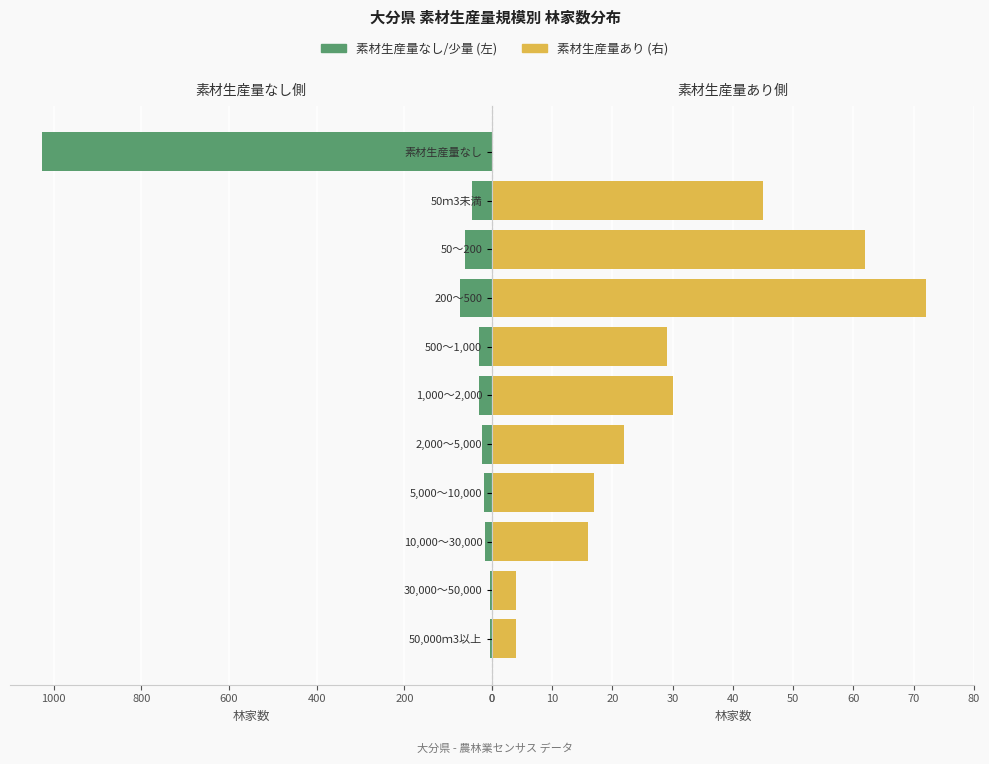

How many bars are there in each group?

2